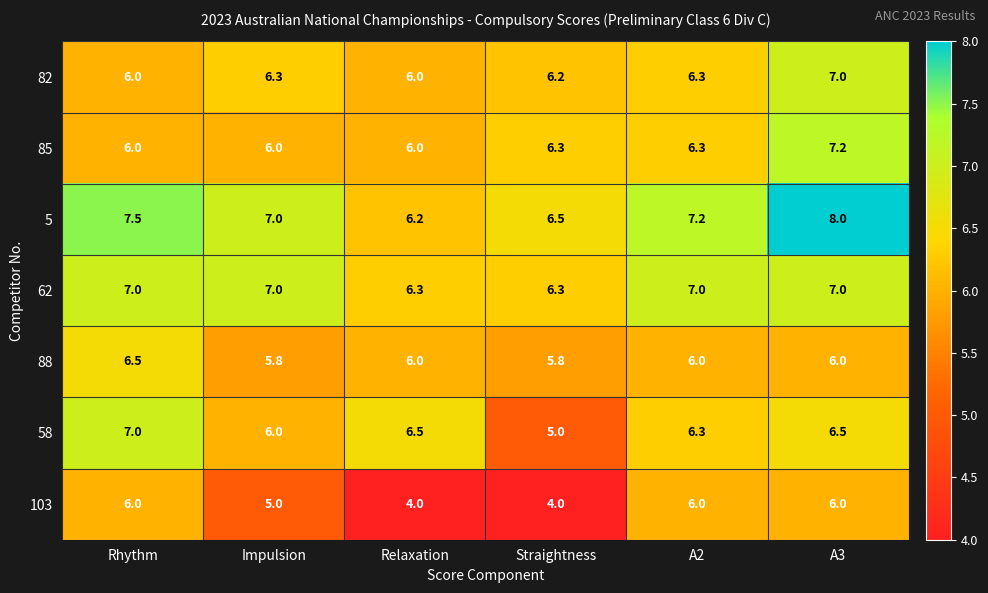

Which series has the largest total across all categories?

5